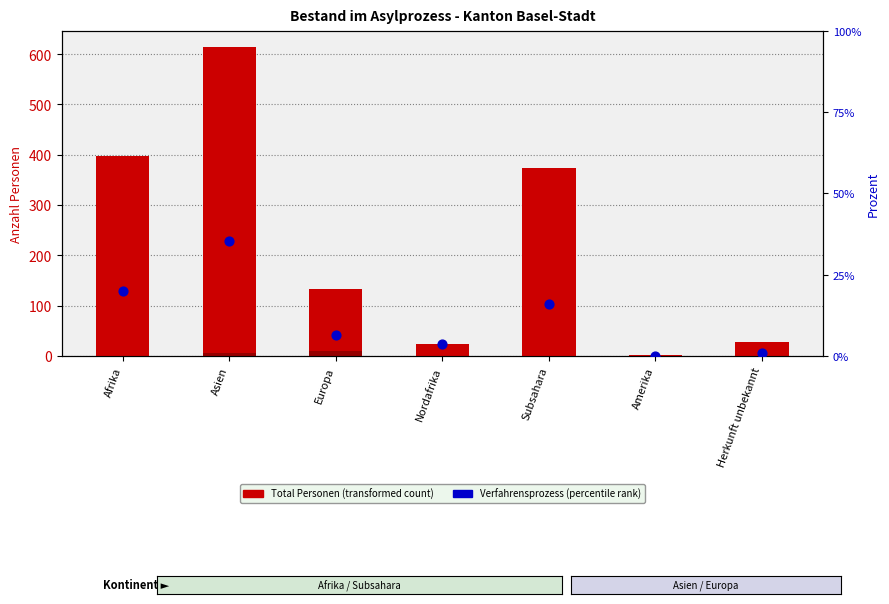

At which category is the sum across all series the highest?

Asien